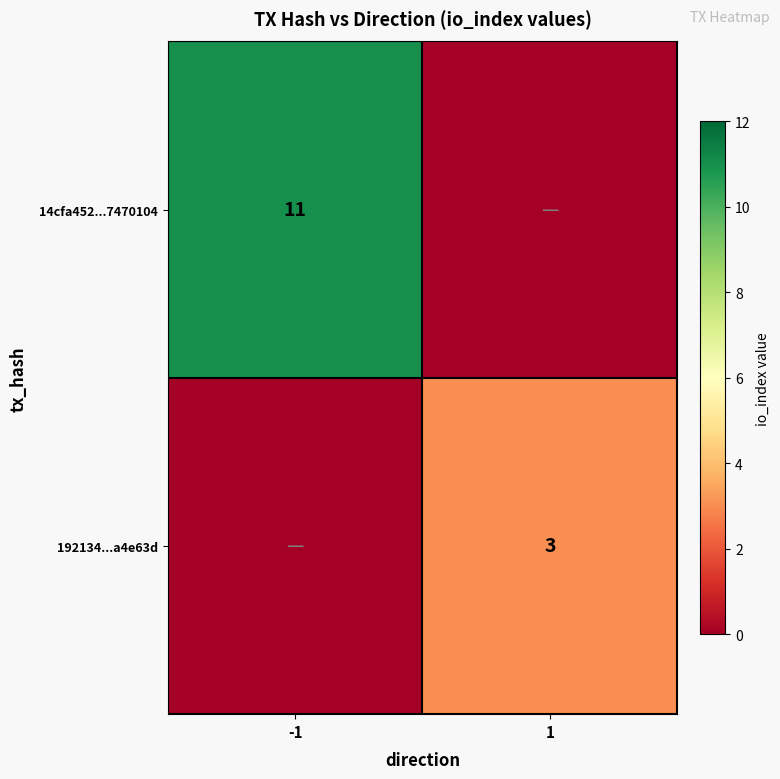

The value of 14cfa452...7470104 at -1 is 5. True or false?

False